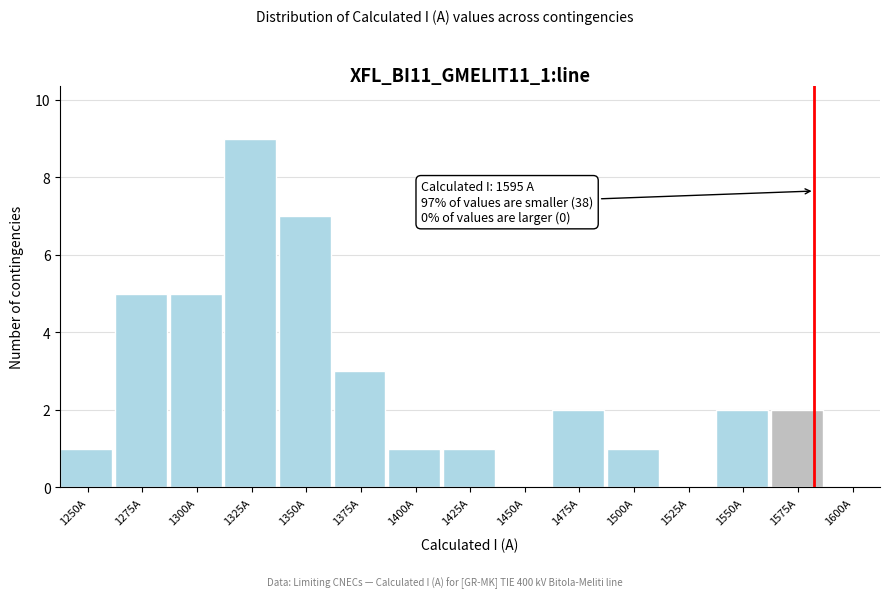

Reading left to right, extract all data points from this chart.

1250A=1	1275A=5	1300A=5	1325A=9	1350A=7	1375A=3	1400A=1	1425A=1	1450A=0	1475A=2	1500A=1	1525A=0	1550A=2	1575A=2	1600A=0